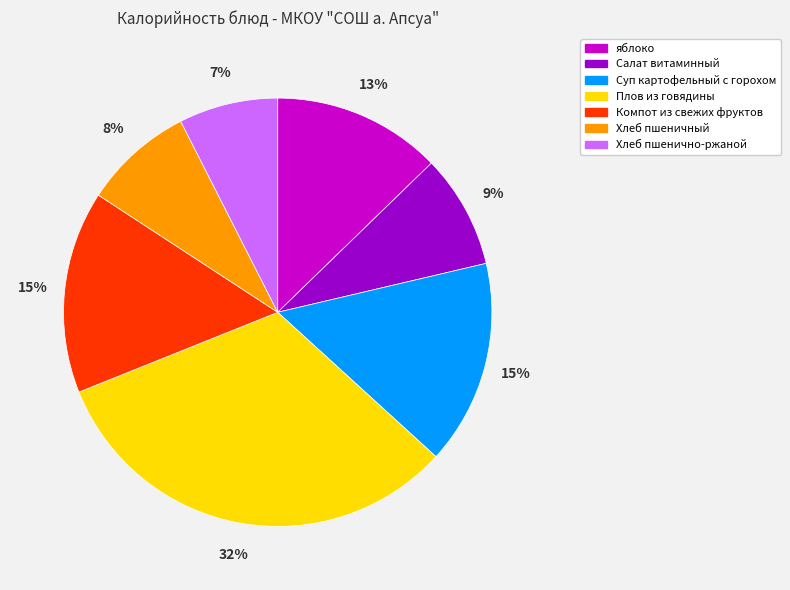

Count the number of slices in the pie.

7